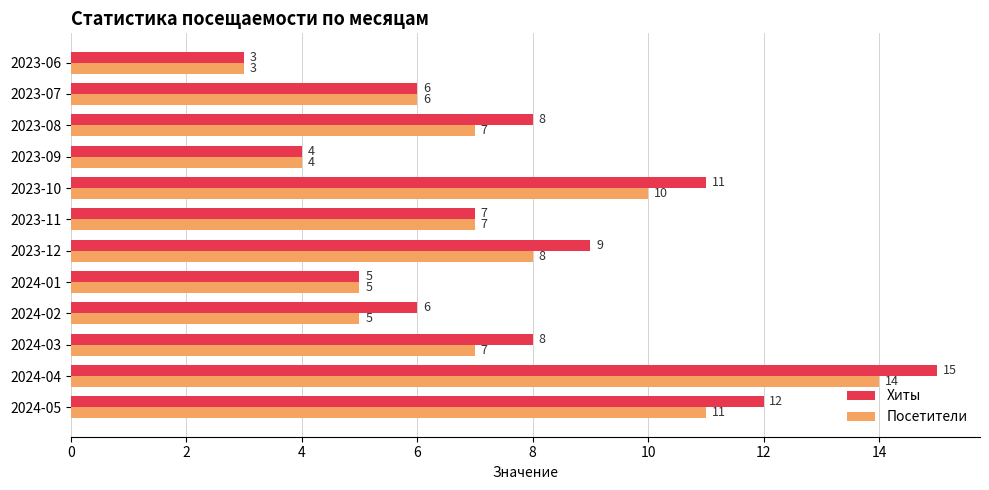

What is the sum of the Хиты values at 2023-07 and 2024-05?

18